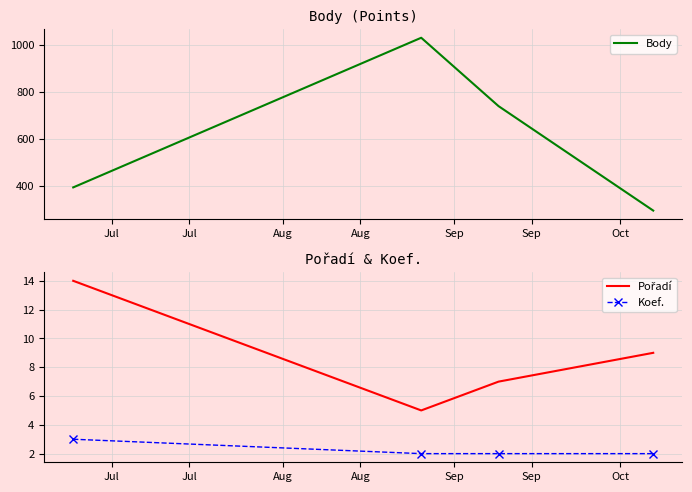

True or false: Pořadí and Body cross at least once.

False